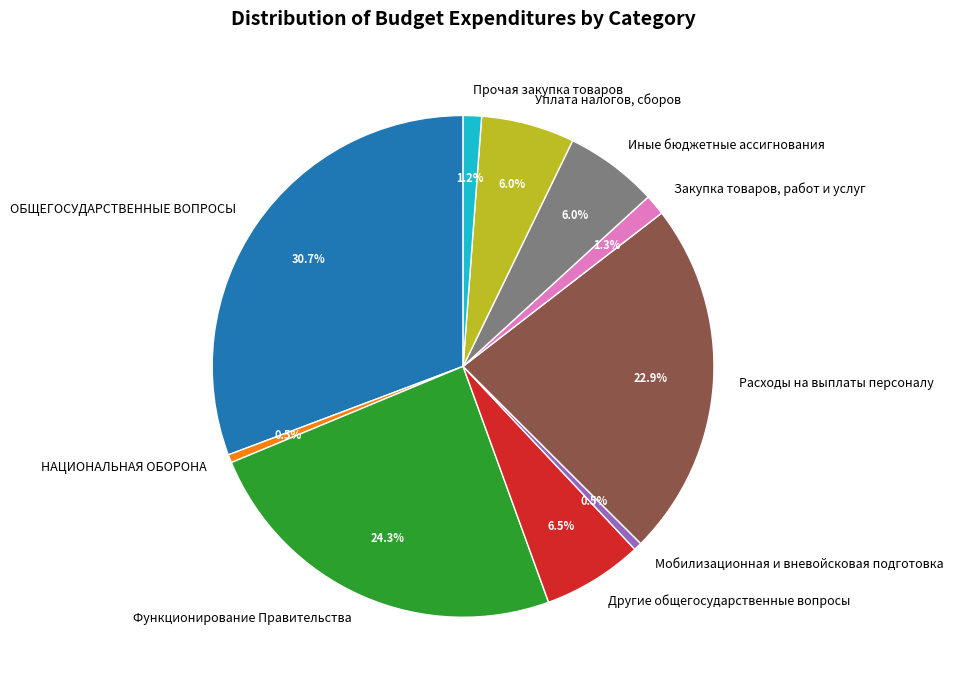

How many segments does this pie chart have?

10